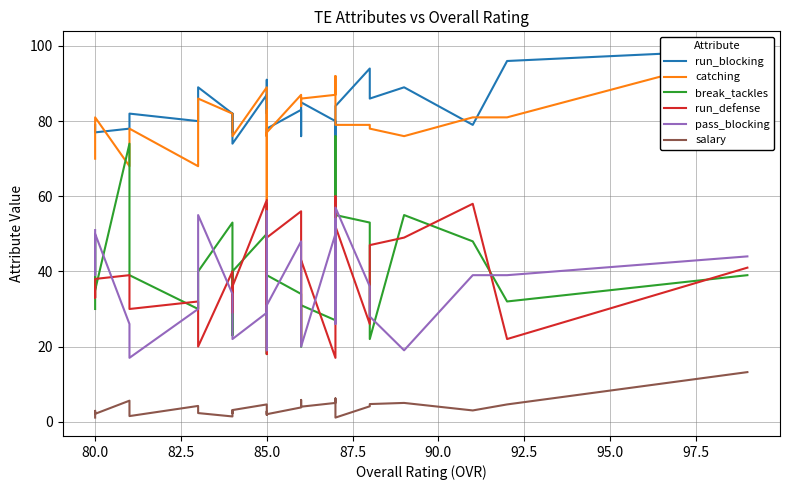

The value of catching at 23 is 152.1. True or false?

False